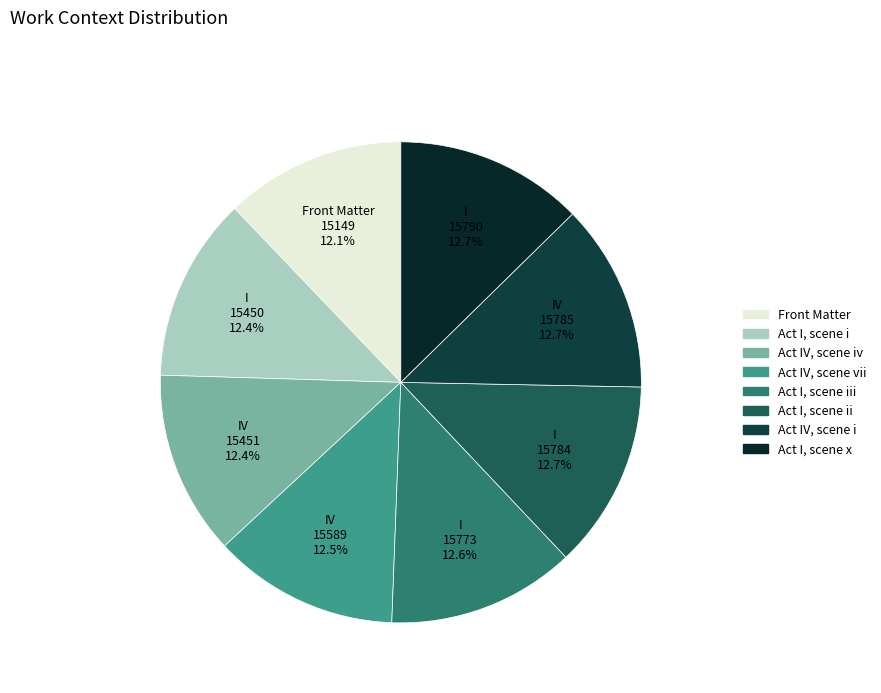

What is the largest slice in the pie chart?

Act I, scene x